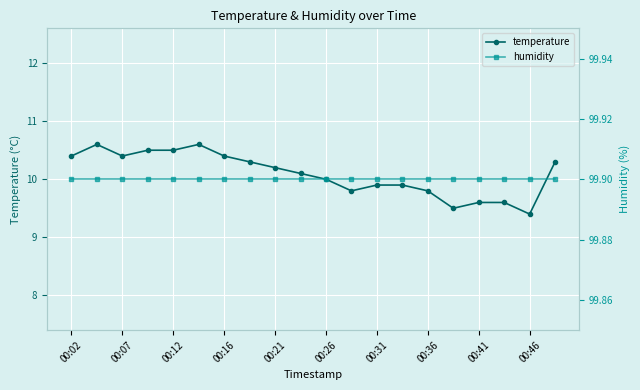

The value of temperature at 00:31 is 9.9. True or false?

True